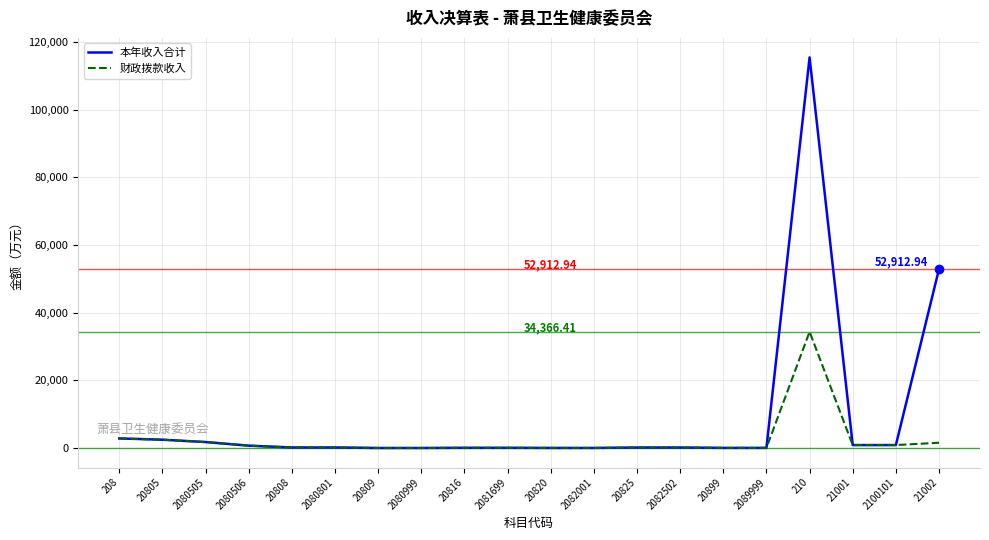

What is the average value of the 本年收入合计 series?

8930.5